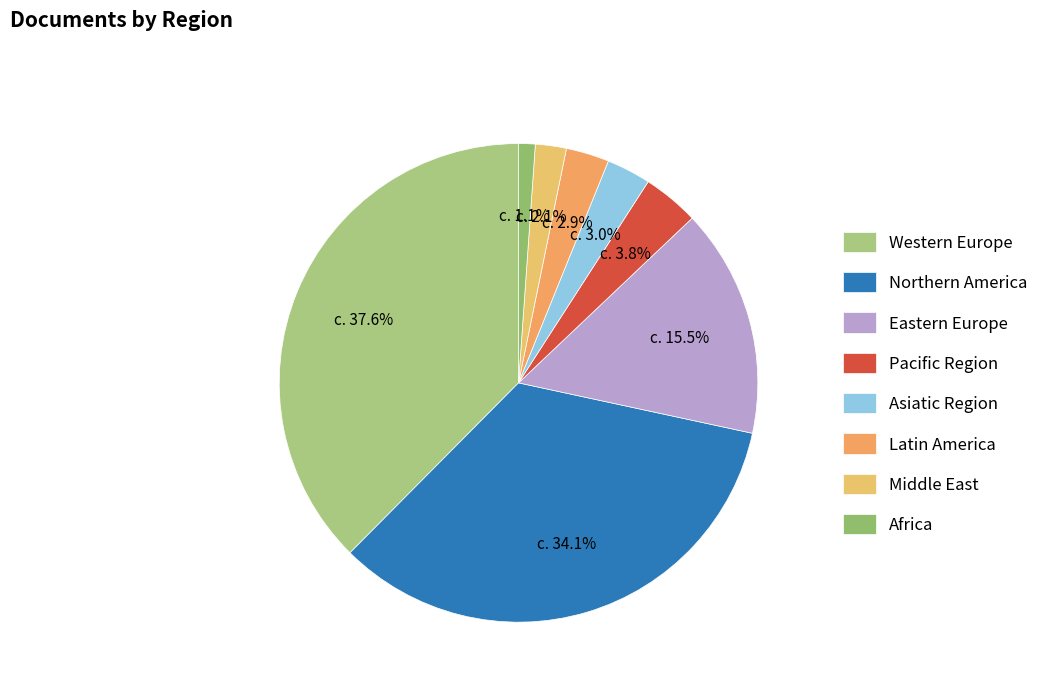

True or false: Western Europe accounts for 27% of the total.

False